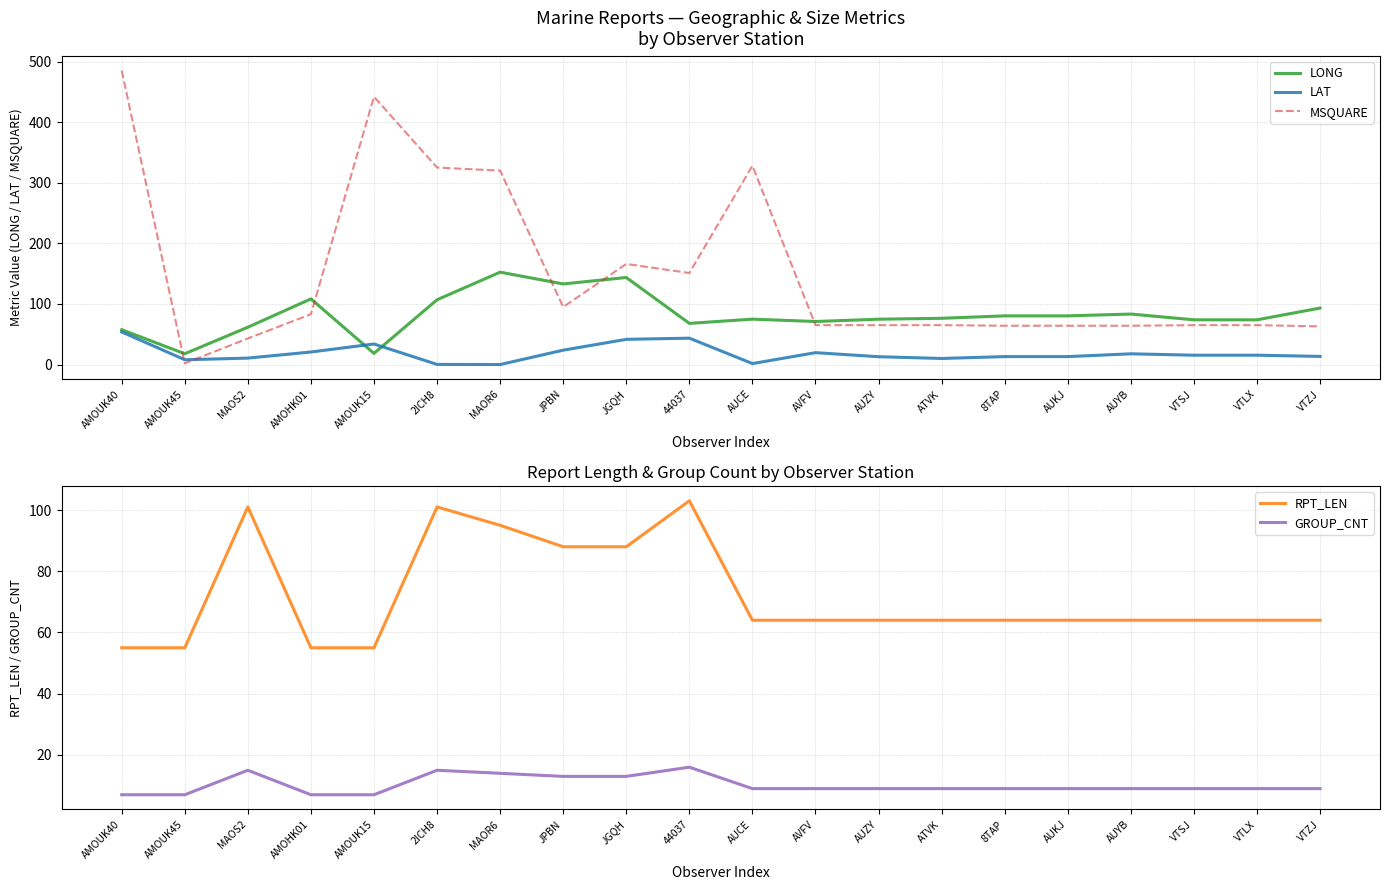

True or false: LONG has more than 0 interior local peaks.

True